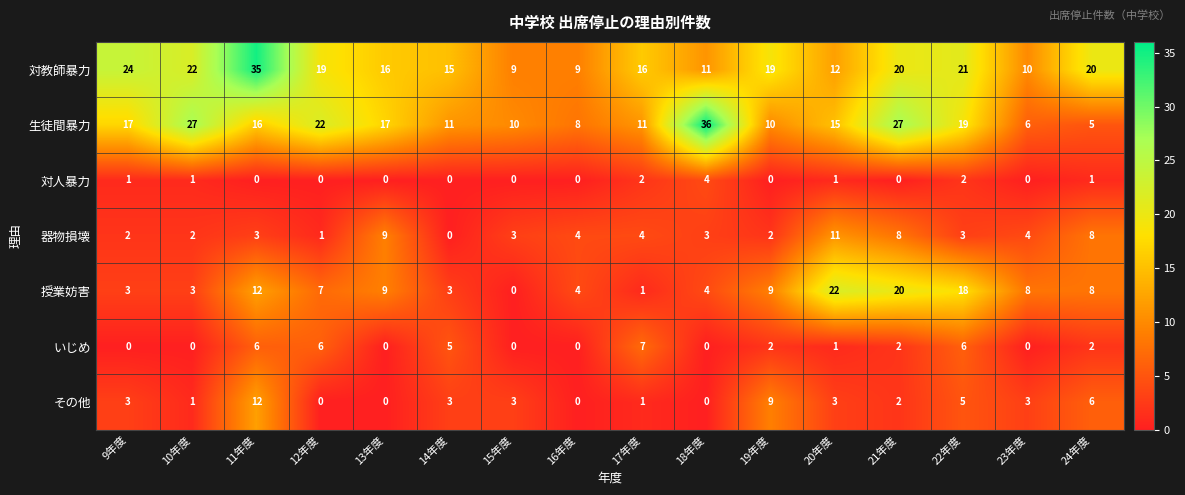

How many data points does each series have?

16